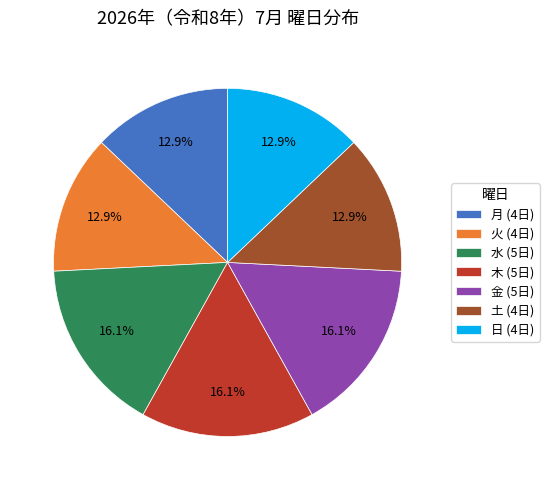

How many segments does this pie chart have?

7